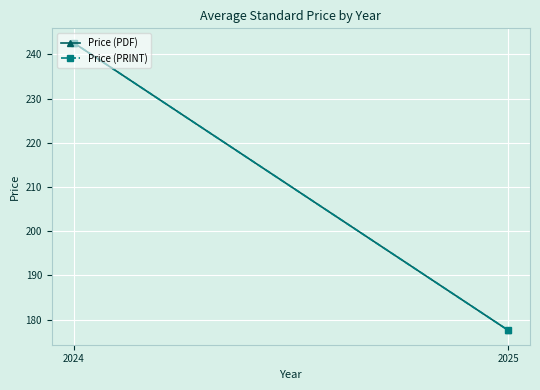

Which series changed the most between 2024 and 2025?

Price (PDF)